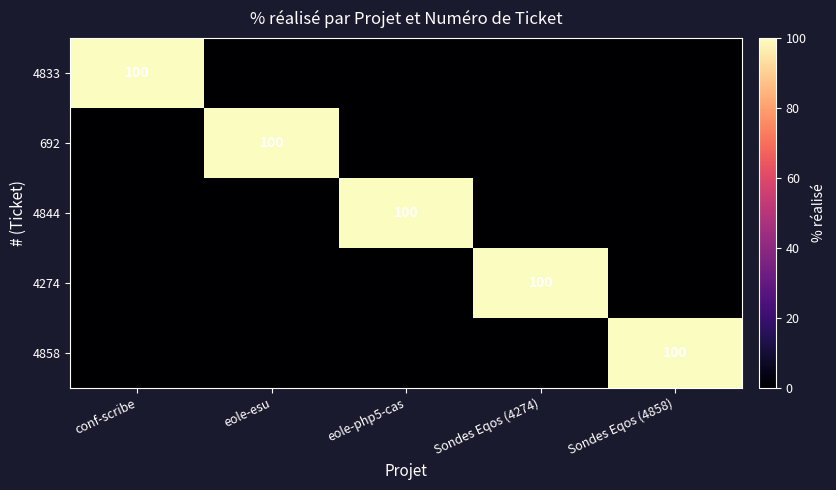

The 692 series shows 156 at eole-esu. True or false?

False